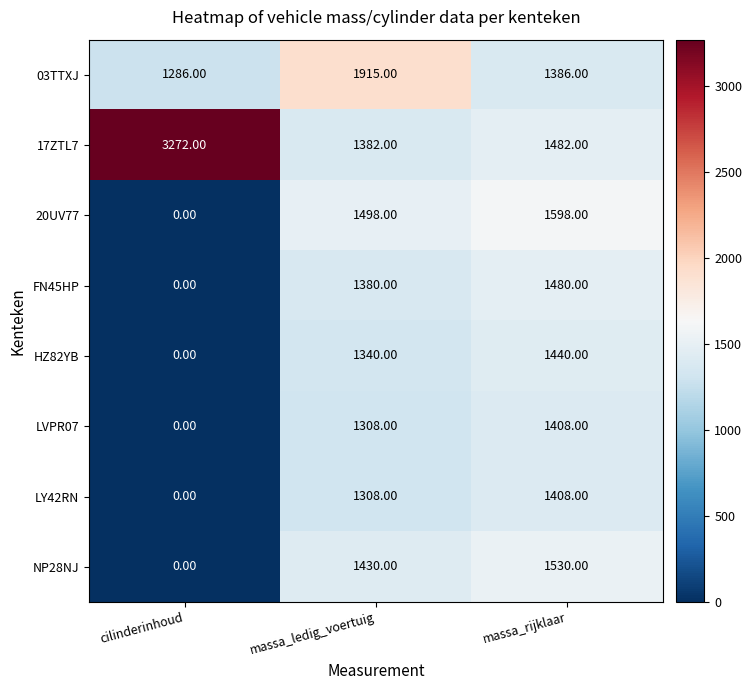

At how many categories does at least one series exceed 2119?

1